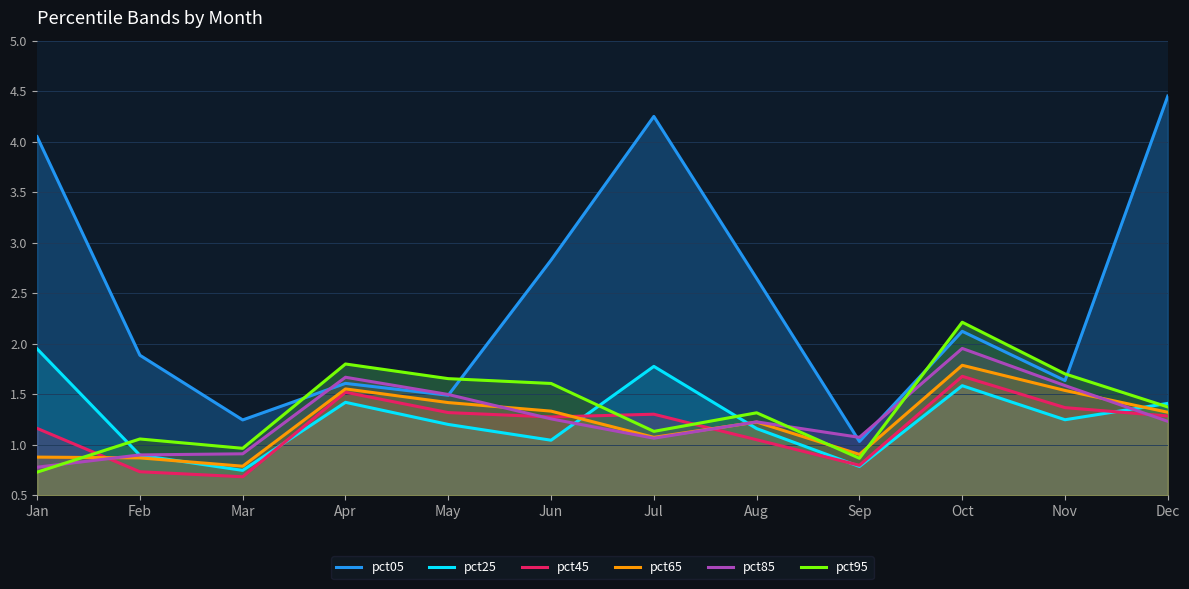

What is the spread (max minus min) of values at Feb?

1.2